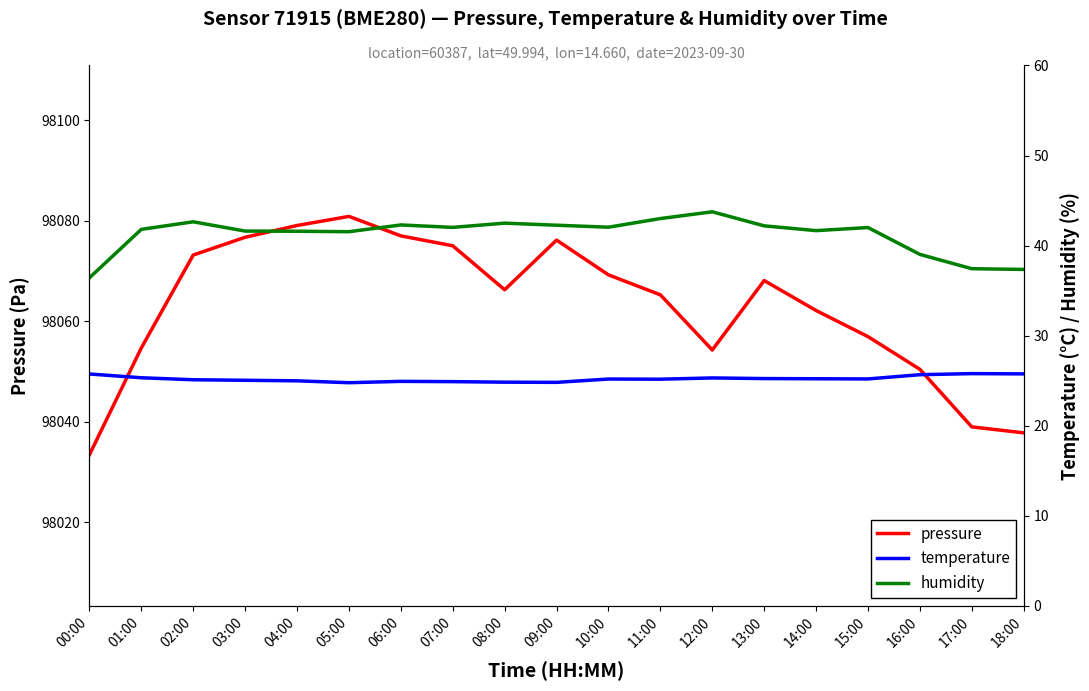

Reading right to left, what are all the values shown in this chart?

pressure: 18:00=98037.8	17:00=98039.0	16:00=98050.4	15:00=98056.9	14:00=98062.1	13:00=98068.1	12:00=98054.3	11:00=98065.2	10:00=98069.2	09:00=98076.1	08:00=98066.2	07:00=98075.0	06:00=98077.0	05:00=98080.8	04:00=98079.0	03:00=98076.7	02:00=98073.2	01:00=98054.7	00:00=98033.4
temperature: 18:00=25.8	17:00=25.8	16:00=25.7	15:00=25.2	14:00=25.2	13:00=25.2	12:00=25.3	11:00=25.2	10:00=25.2	09:00=24.8	08:00=24.8	07:00=24.9	06:00=24.9	05:00=24.8	04:00=25.0	03:00=25.0	02:00=25.1	01:00=25.3	00:00=25.7
humidity: 18:00=37.4	17:00=37.4	16:00=39.0	15:00=42.0	14:00=41.7	13:00=42.2	12:00=43.8	11:00=43.0	10:00=42.0	09:00=42.3	08:00=42.5	07:00=42.0	06:00=42.3	05:00=41.5	04:00=41.6	03:00=41.6	02:00=42.6	01:00=41.8	00:00=36.4